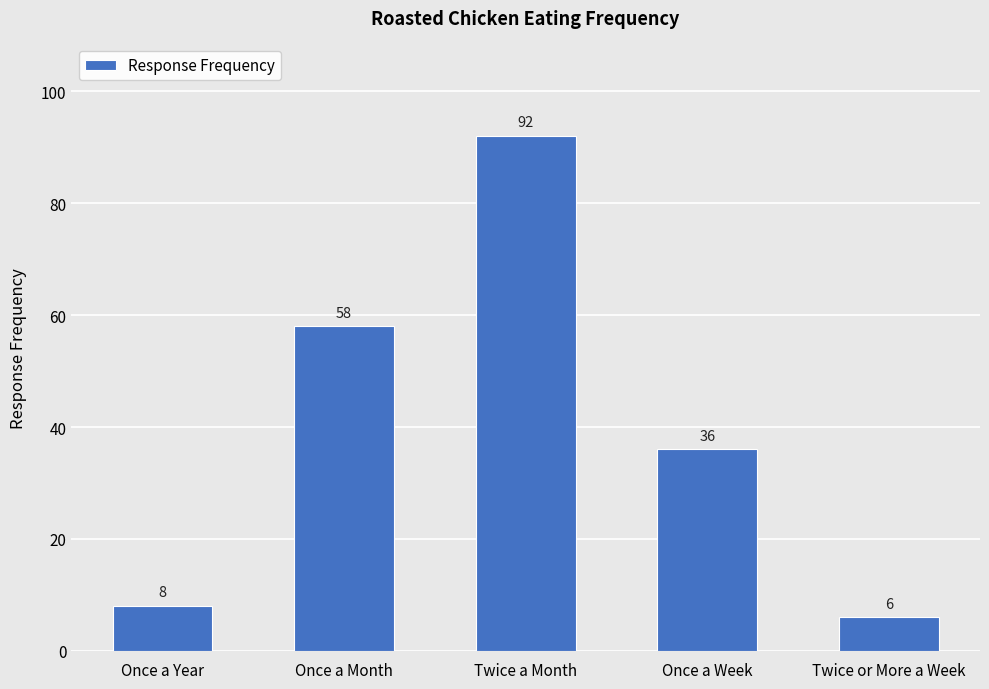

How many categories are shown in the chart?

5